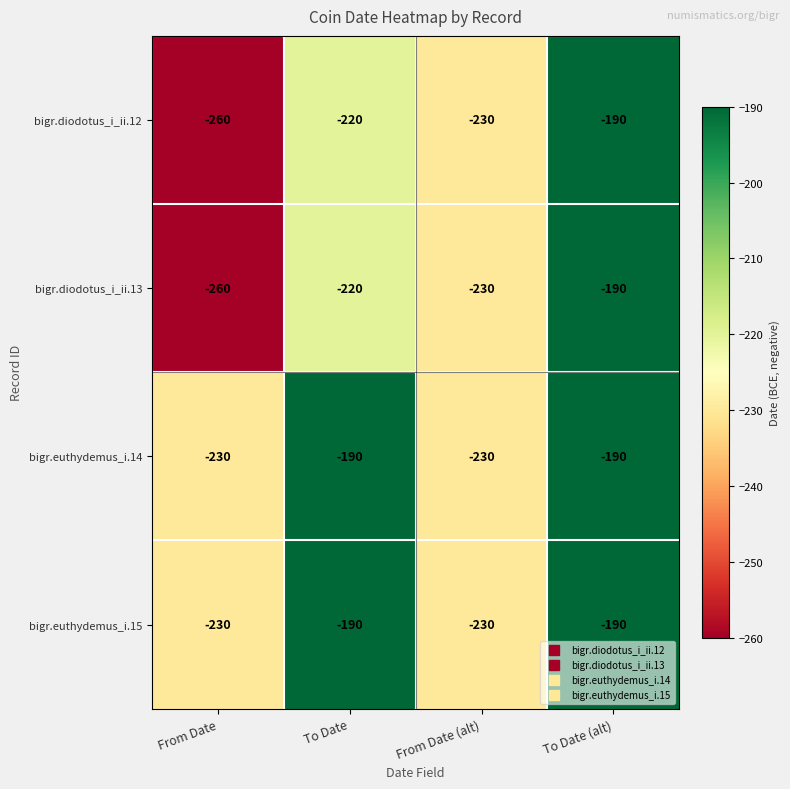

What is the difference between the bigr.euthydemus_i.15 values at To Date and From Date (alt)?

40